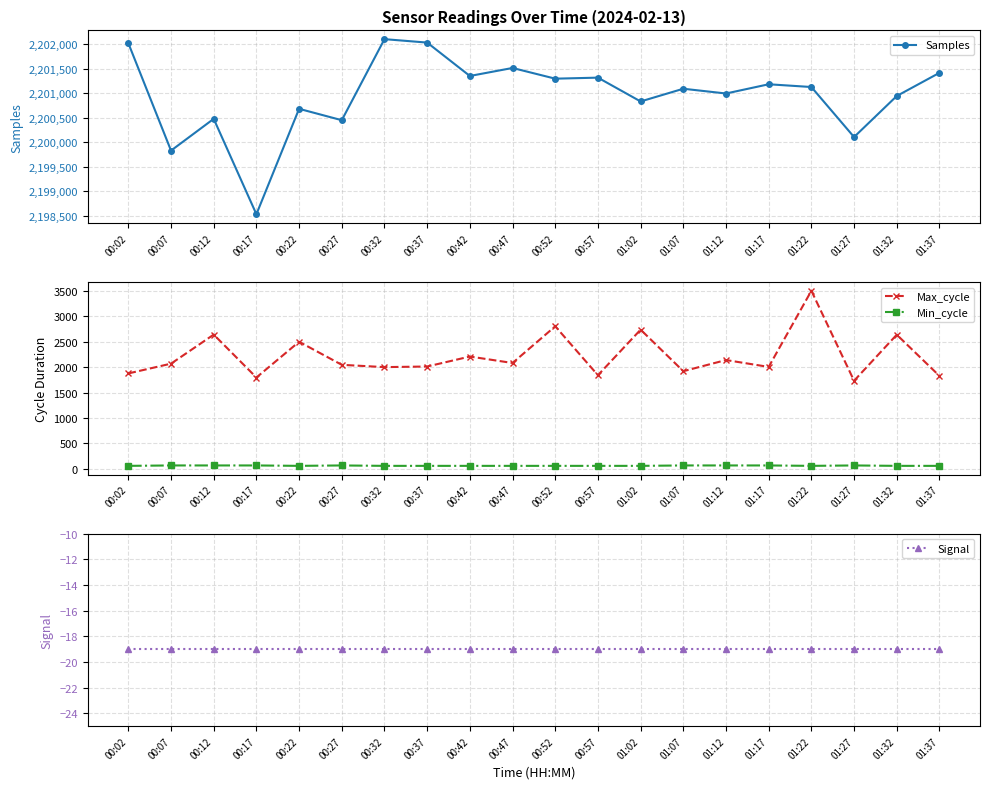

True or false: Signal and Samples cross at least once.

False